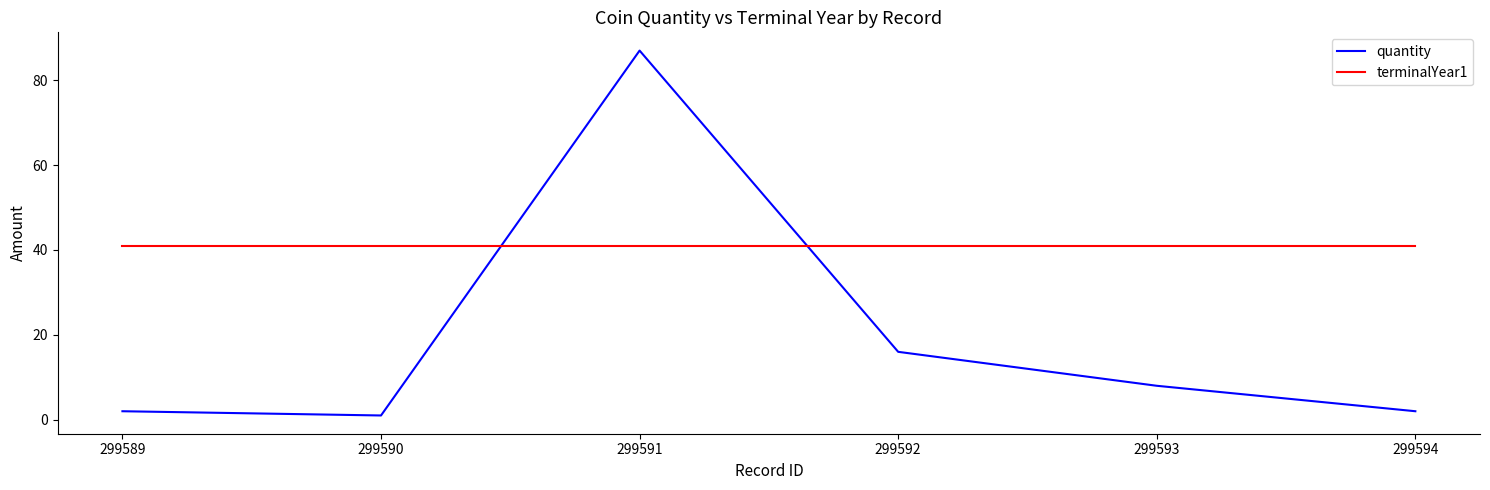

Where is quantity nearest to the value 44?

299592